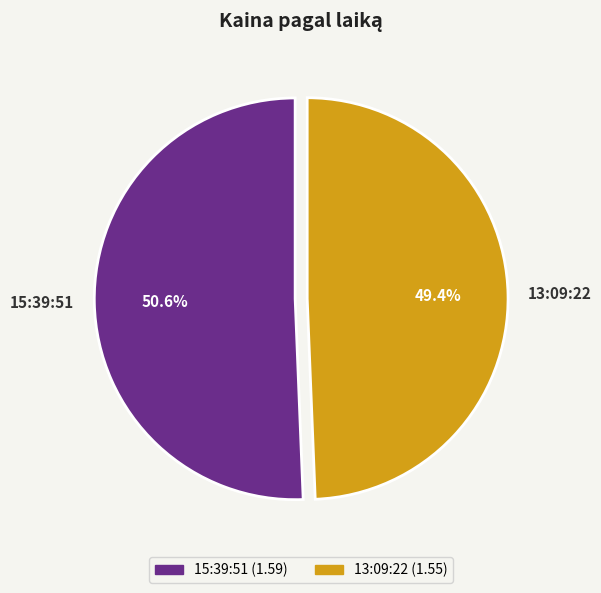

To the nearest percent, what percentage of the pie is 15:39:51?

51%